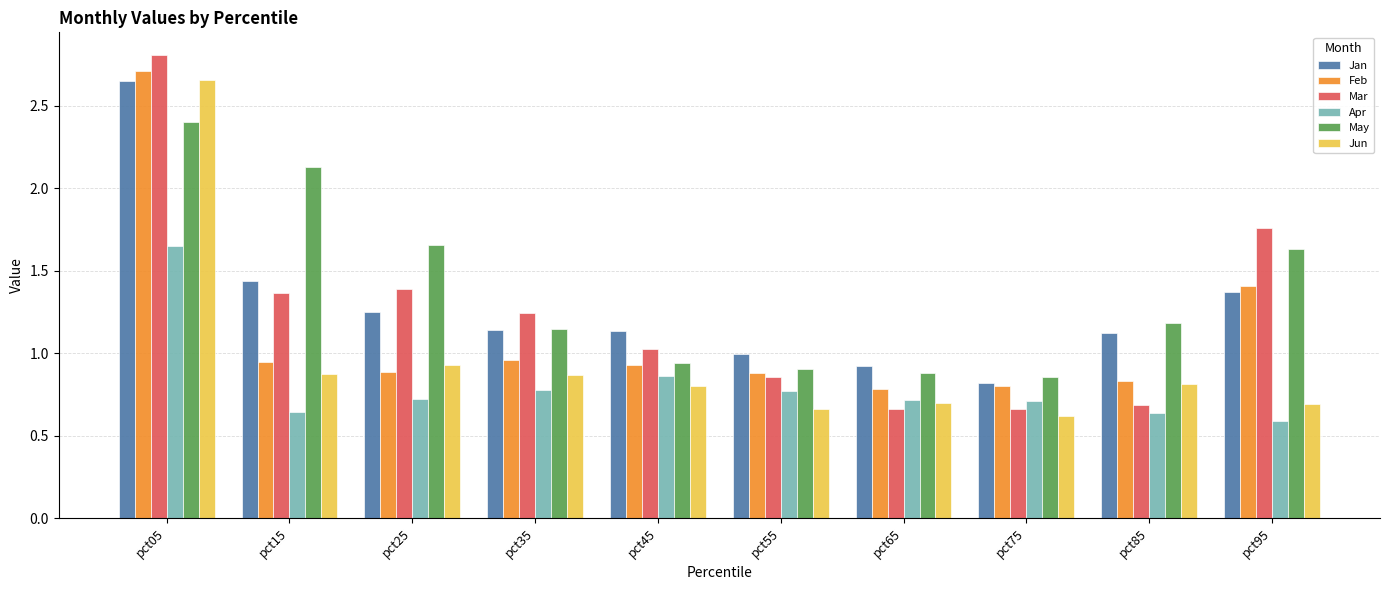

How many bars are there in total?

60